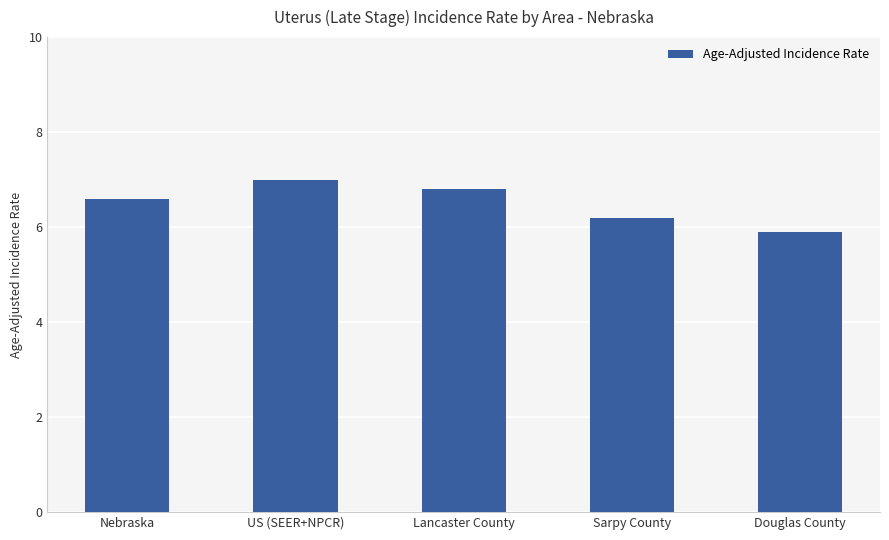

Rank the categories by value from highest to lowest.

US (SEER+NPCR), Lancaster County, Nebraska, Sarpy County, Douglas County